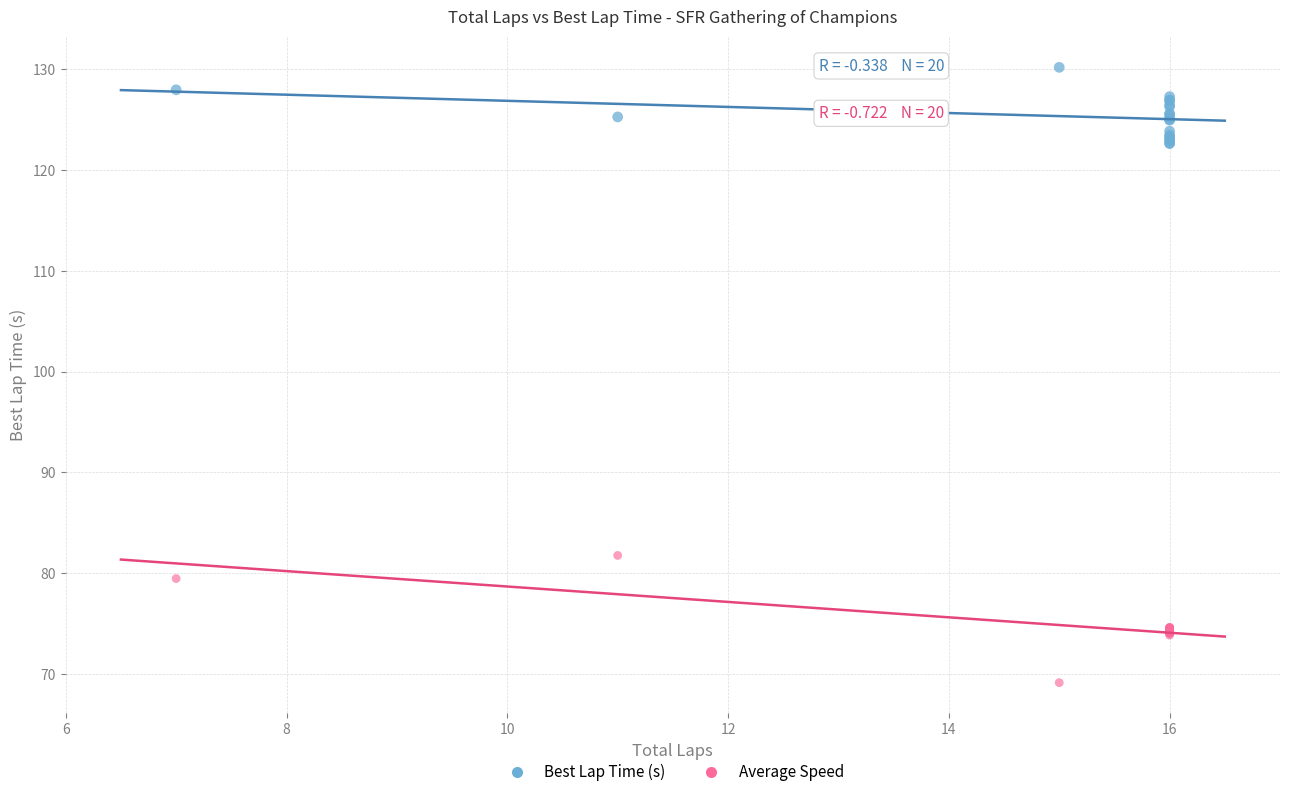

What are all the series names shown in the legend?

Best Lap Time (s), Average Speed